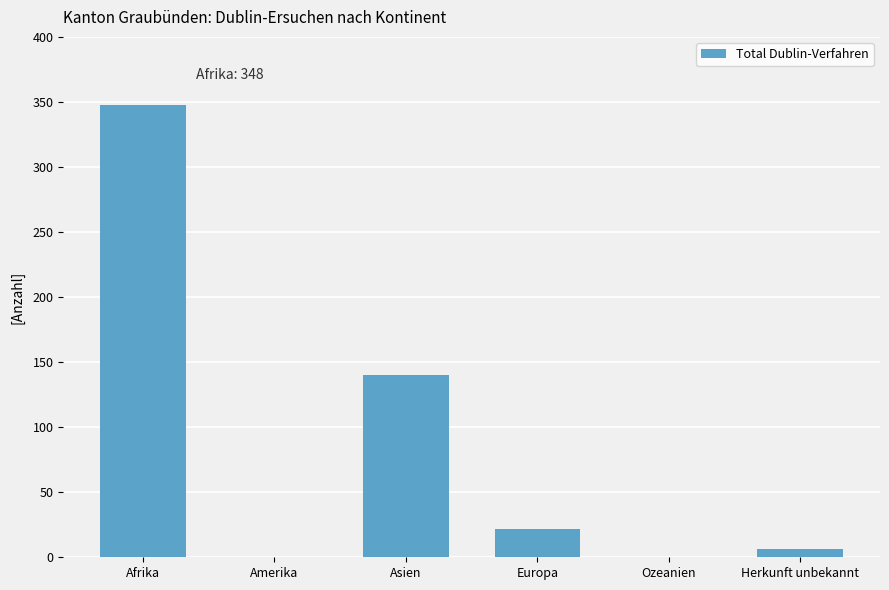

Reading left to right, transcribe all the data shown in this chart.

Afrika=348	Amerika=0	Asien=140	Europa=22	Ozeanien=0	Herkunft unbekannt=6